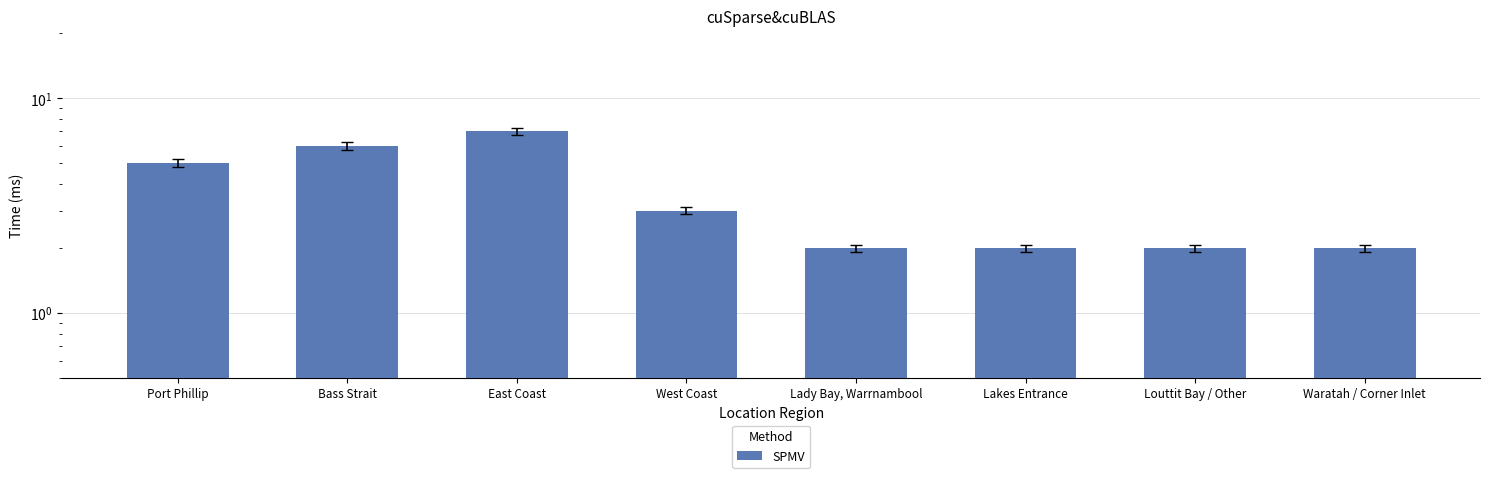

Reading right to left, extract all data points from this chart.

Waratah / Corner Inlet=2	Louttit Bay / Other=2	Lakes Entrance=2	Lady Bay, Warrnambool=2	West Coast=3	East Coast=7	Bass Strait=6	Port Phillip=5